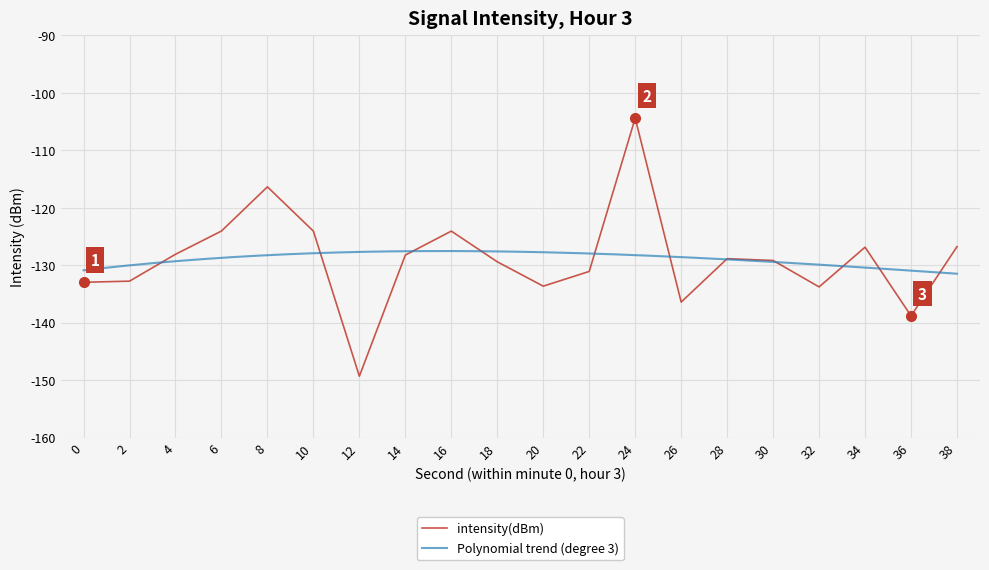

List the labels in order of value, smallest first.

12, 36, 26, 32, 20, 0, 2, 22, 18, 30, 28, 14, 4, 34, 38, 10, 16, 6, 8, 24